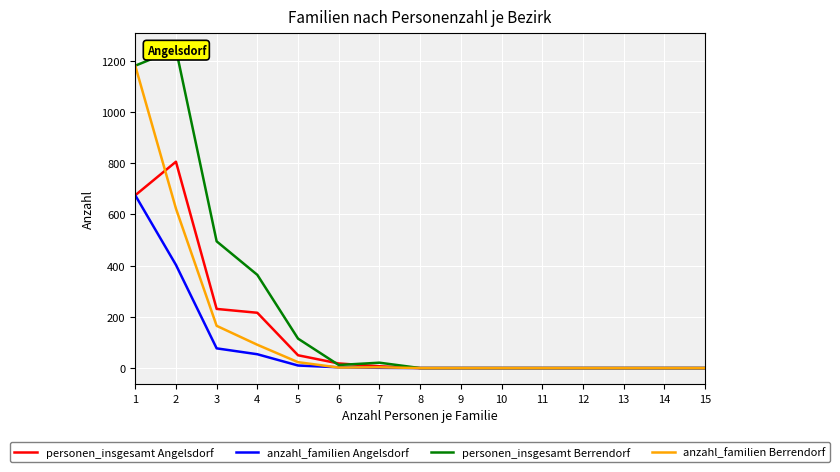

Which series has the widest spread of values?

personen_insgesamt Berrendorf